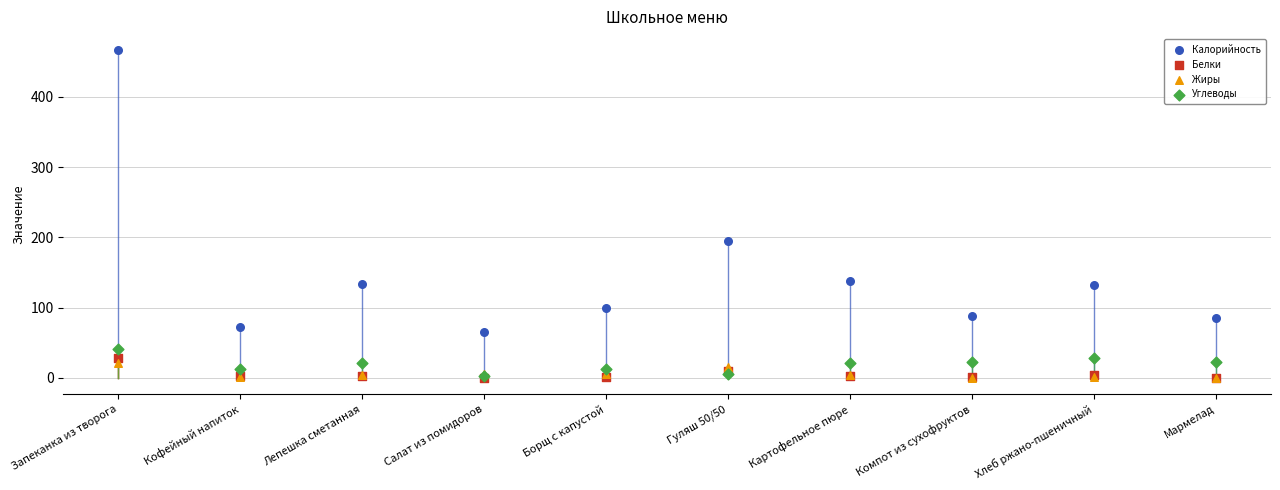

Across all series, what Y value is closest to 233?

195.5